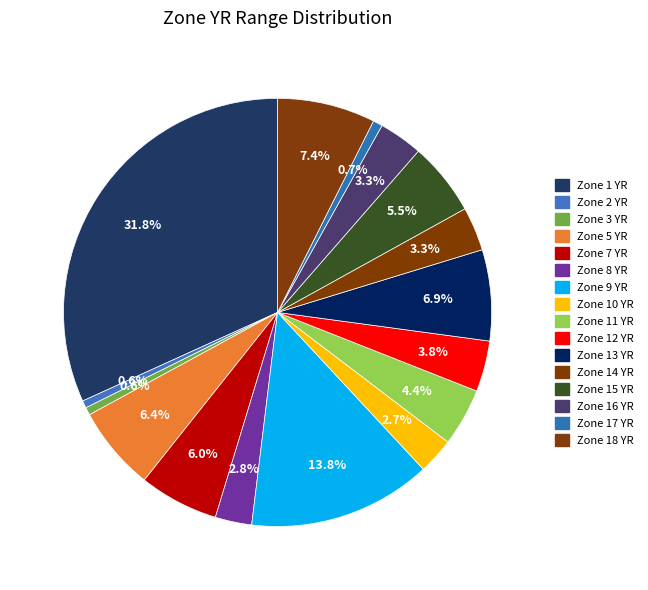

Count the number of slices in the pie.

16